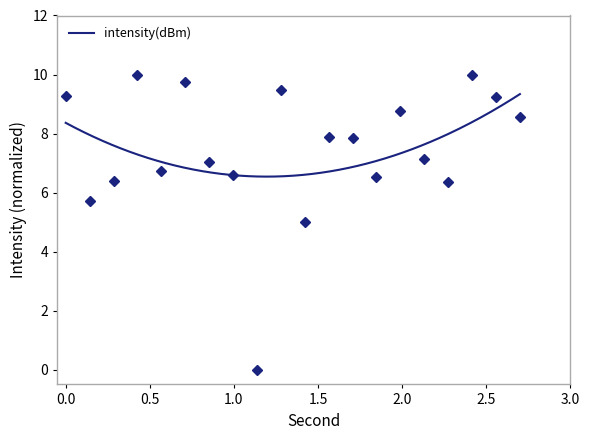

How many lines are shown in the chart?

1